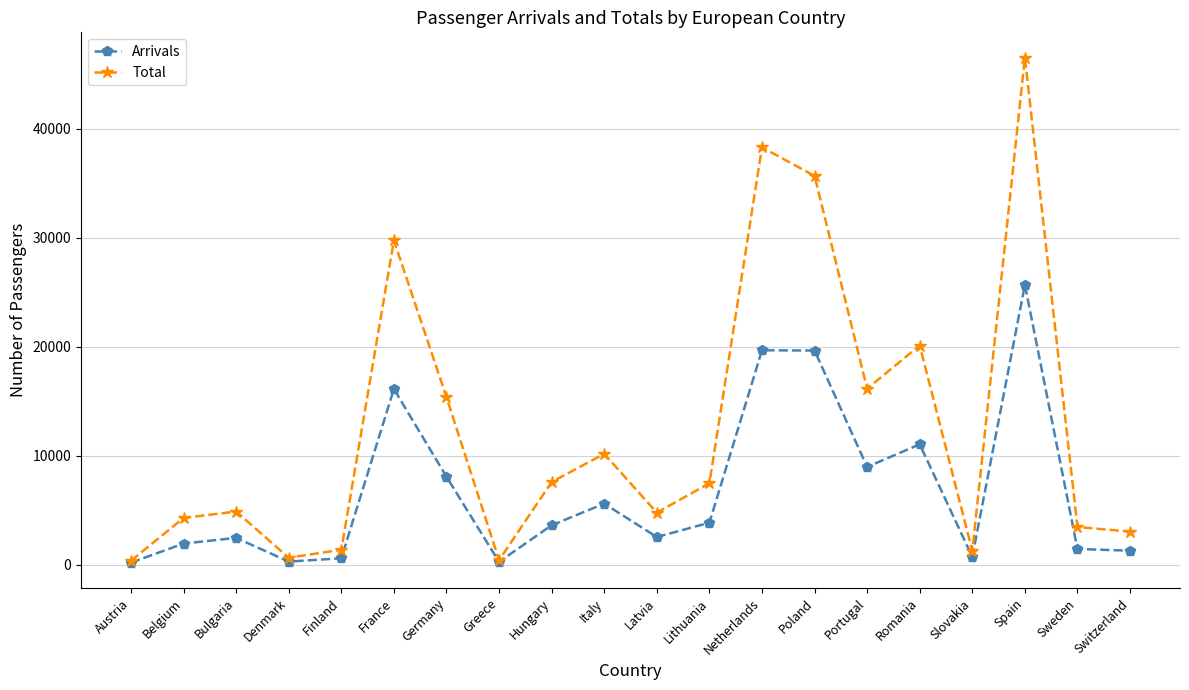

Rank the series by their average value, from lowest to highest.

Arrivals, Total